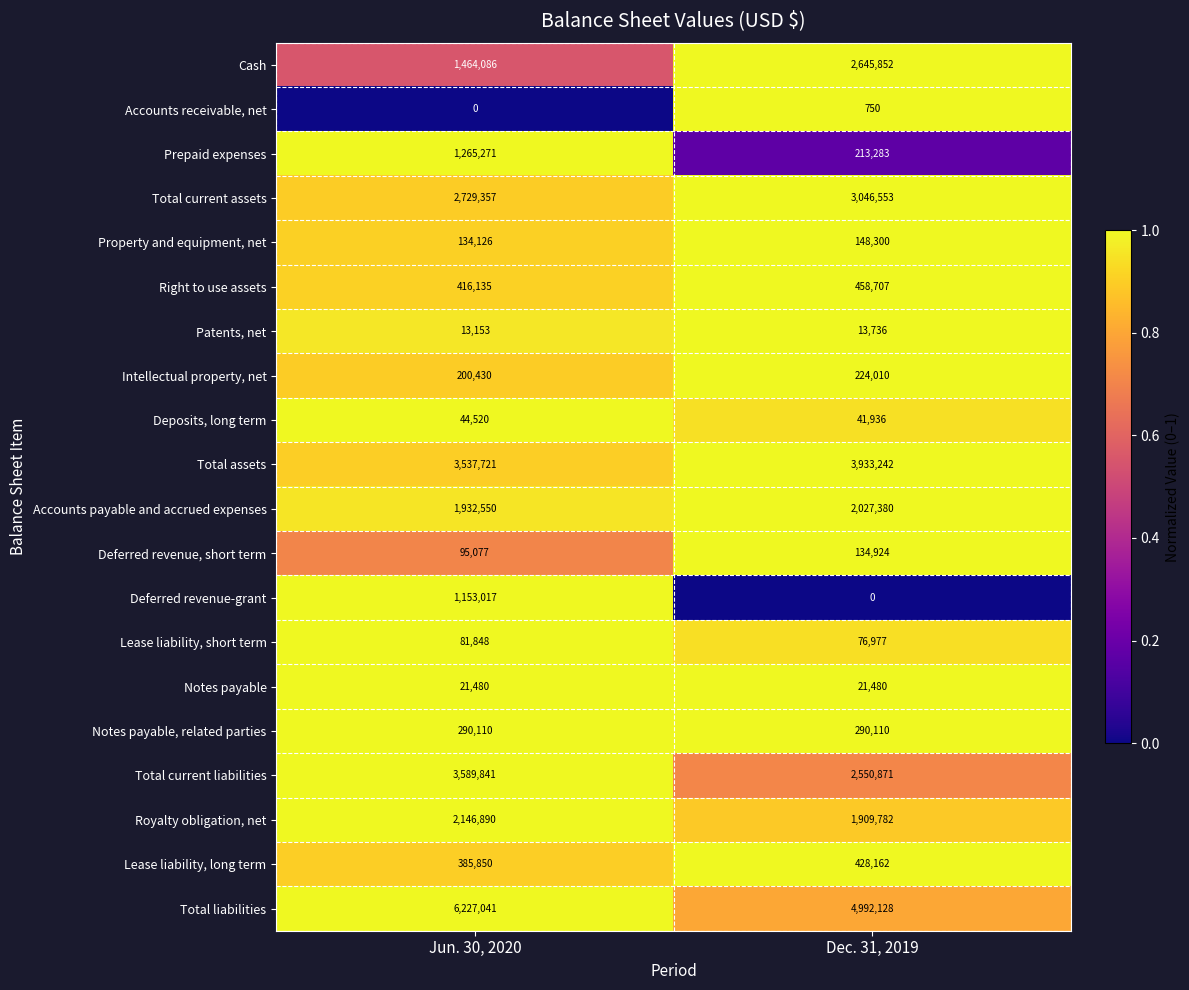

The value of Intellectual property, net at Dec. 31, 2019 is 151633. True or false?

False